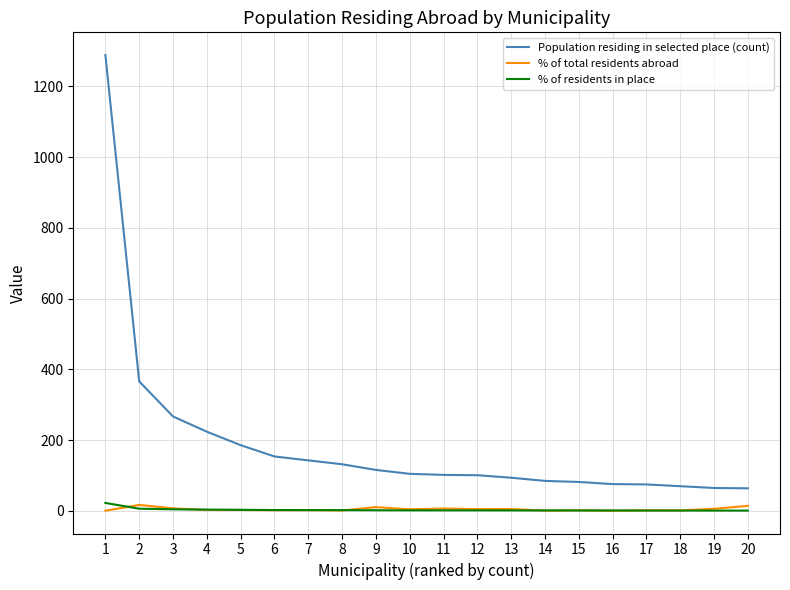

What is the lowest value of the % of residents in place series?

1.1